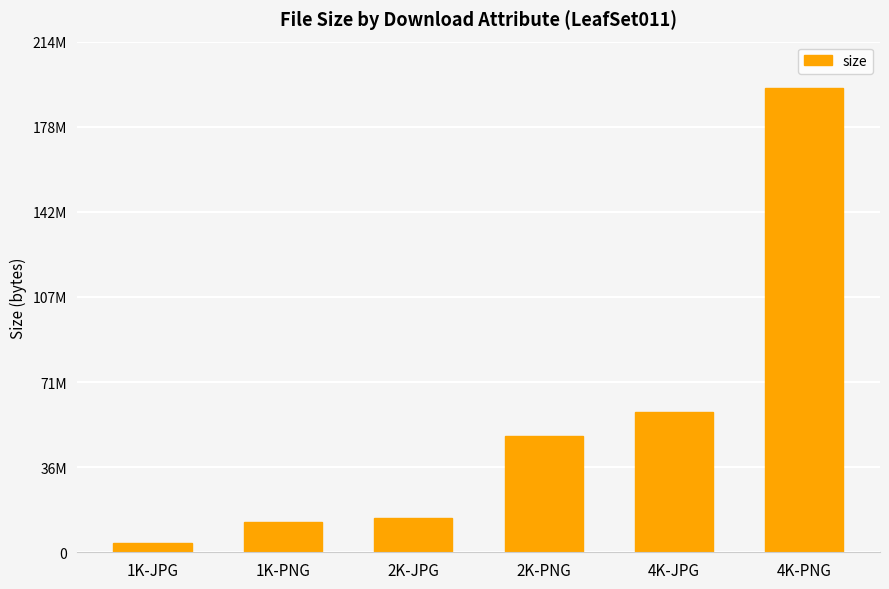

Where is the data nearest to the value 99012608?

4K-JPG